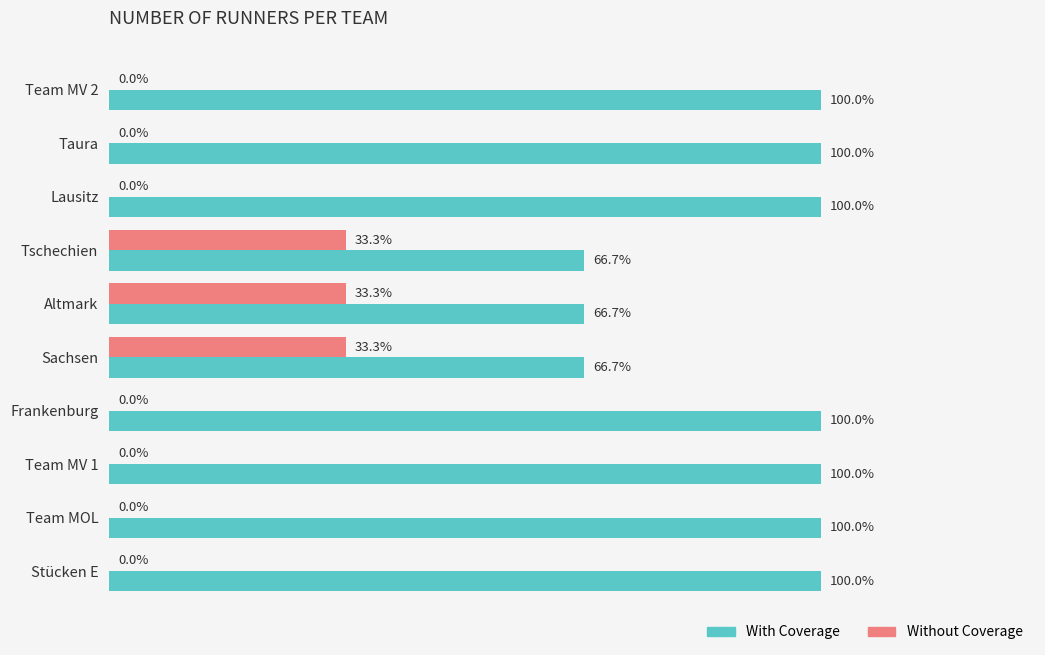

Which series has the largest total across all categories?

With Coverage